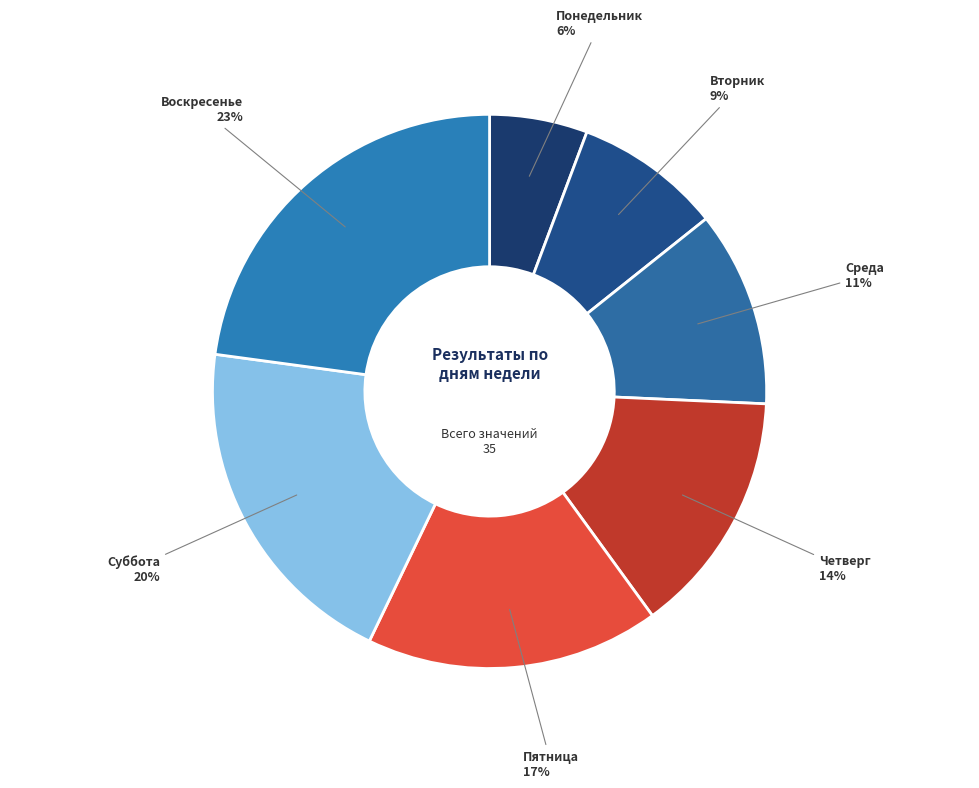

Count the number of slices in the pie.

7